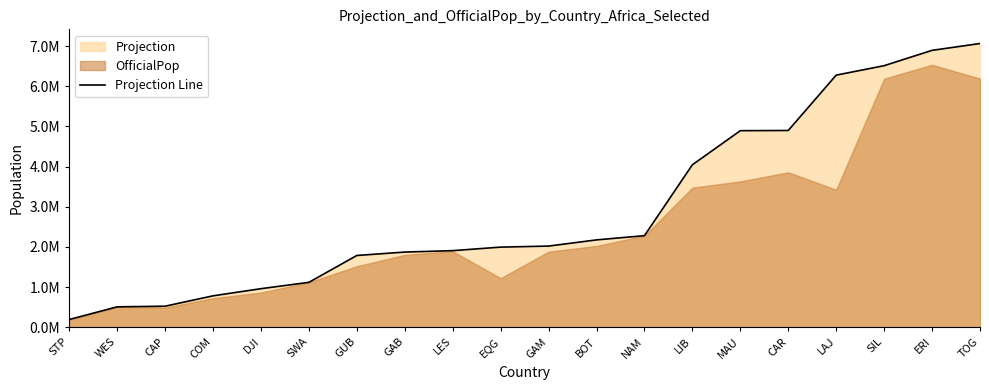

The value at MAU is 7737026. True or false?

False